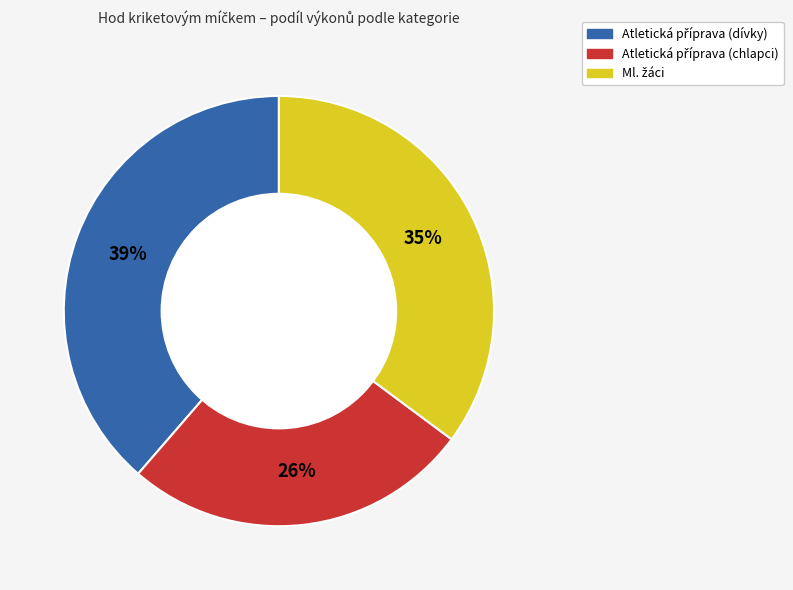

How many slices are in this pie chart?

3